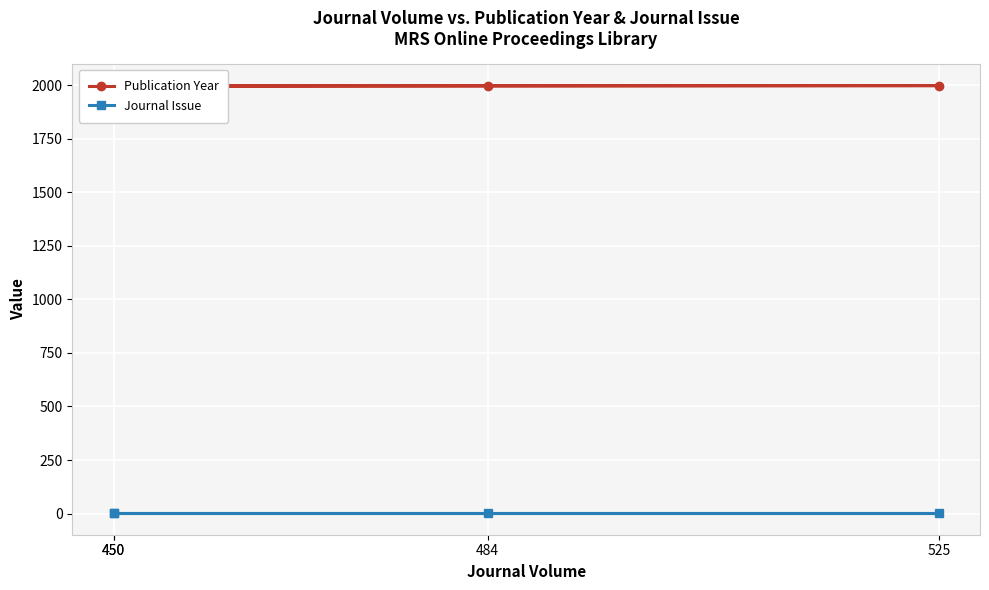

True or false: Publication Year and Journal Issue cross at least once.

False